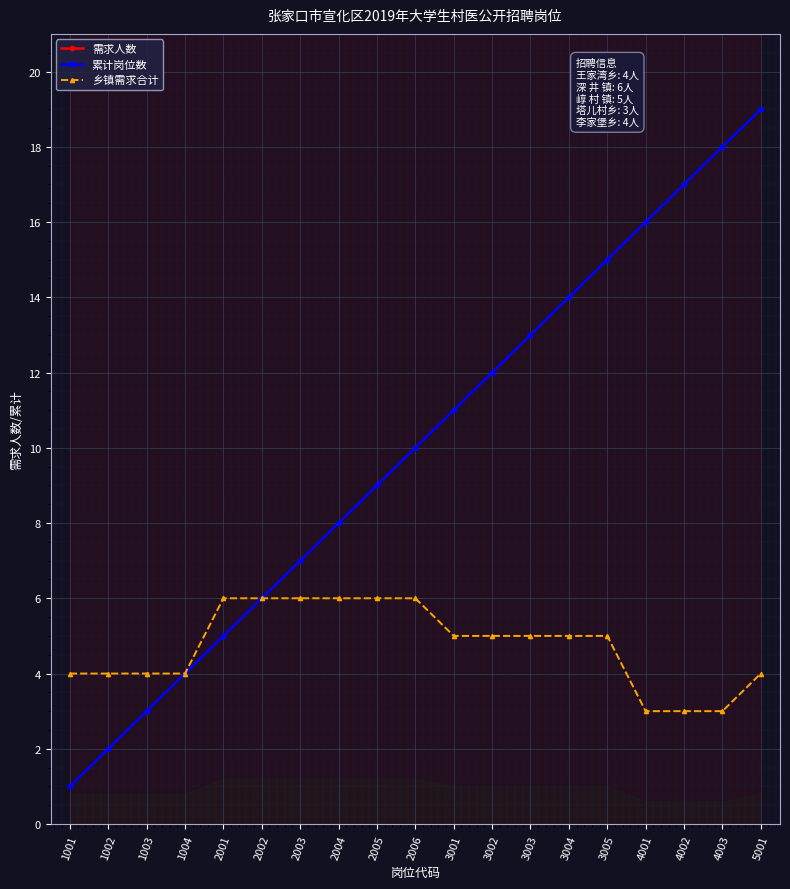

Is it true that 乡镇需求合计 equals 3 at 4002?

True